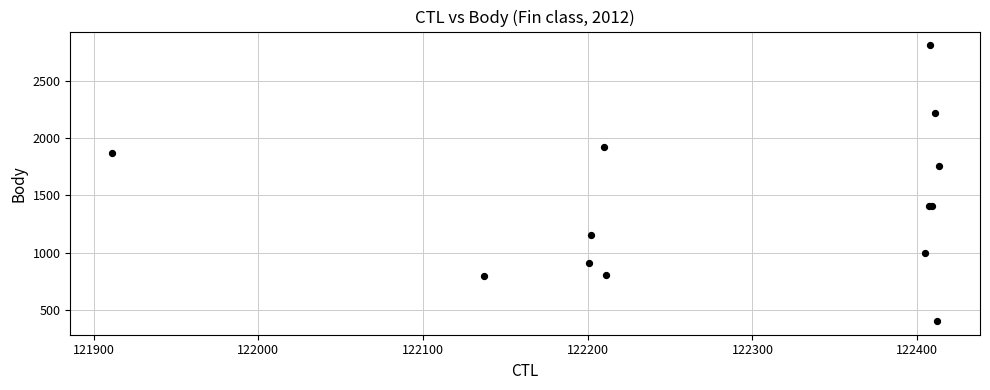

What Y value in the scatter plot is closest to 1607?

1758